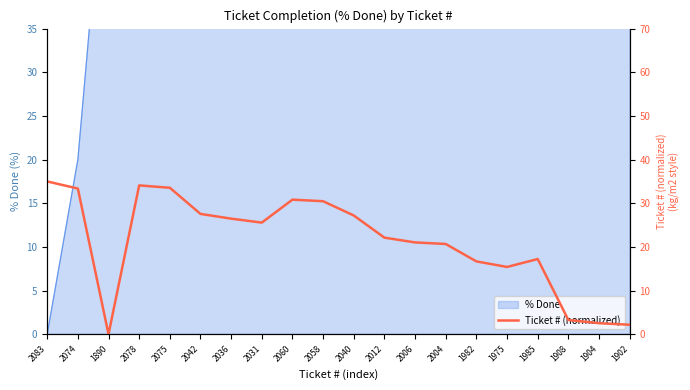

Reading left to right, what are all the values shown in this chart?

2083=35.0	2074=33.4	1890=0.0	2078=34.1	2075=33.5	2042=27.6	2036=26.5	2031=25.6	2060=30.8	2058=30.5	2040=27.2	2012=22.1	2006=21.0	2004=20.7	1982=16.7	1975=15.4	1985=17.2	1908=3.3	1904=2.5	1902=2.2